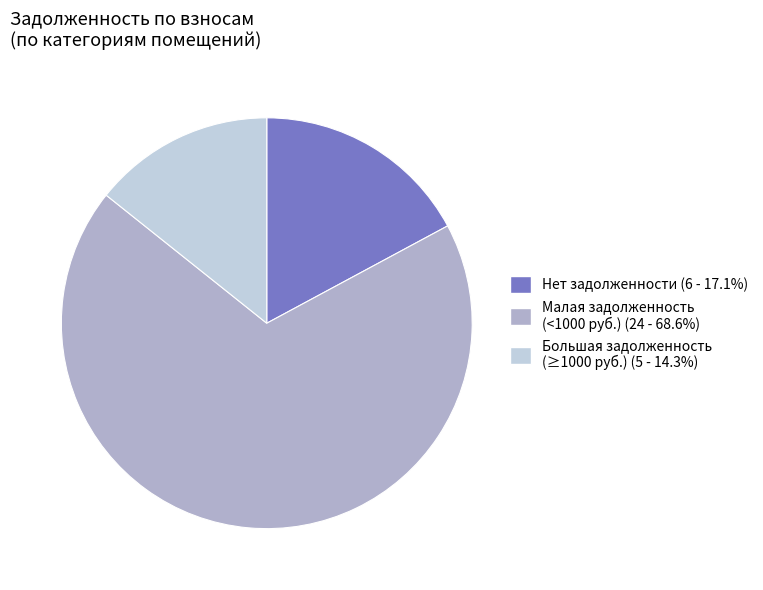

Is there any slice that represents more than half of the pie?

Yes